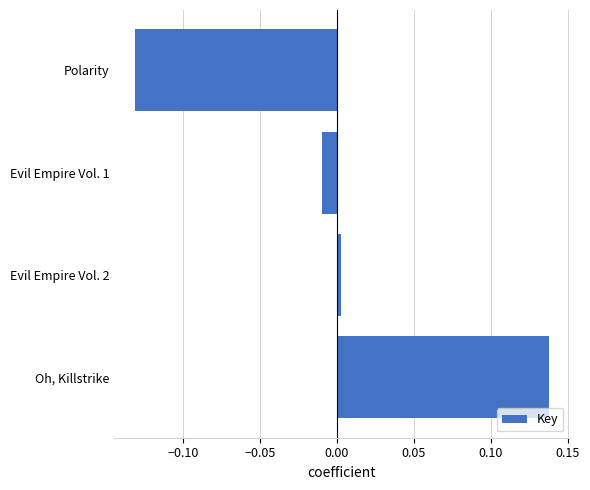

List the labels in order of value, smallest first.

Polarity, Evil Empire Vol. 1, Evil Empire Vol. 2, Oh, Killstrike